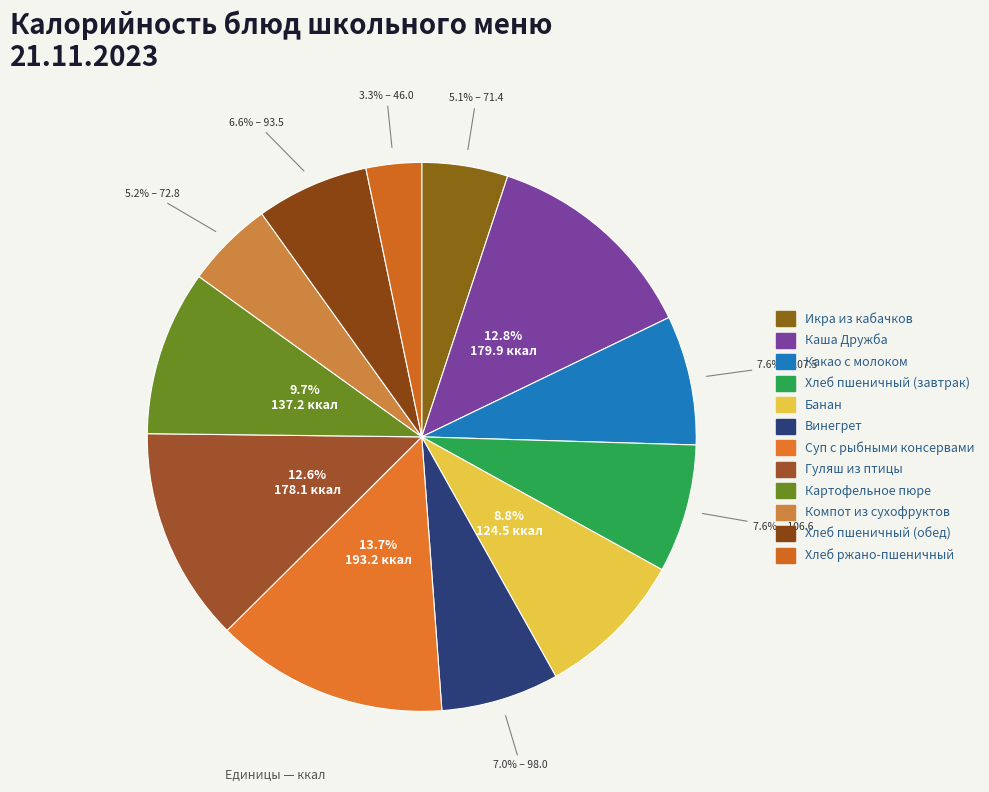

What percentage is NOT represented by Какао с молоком?

92.4%